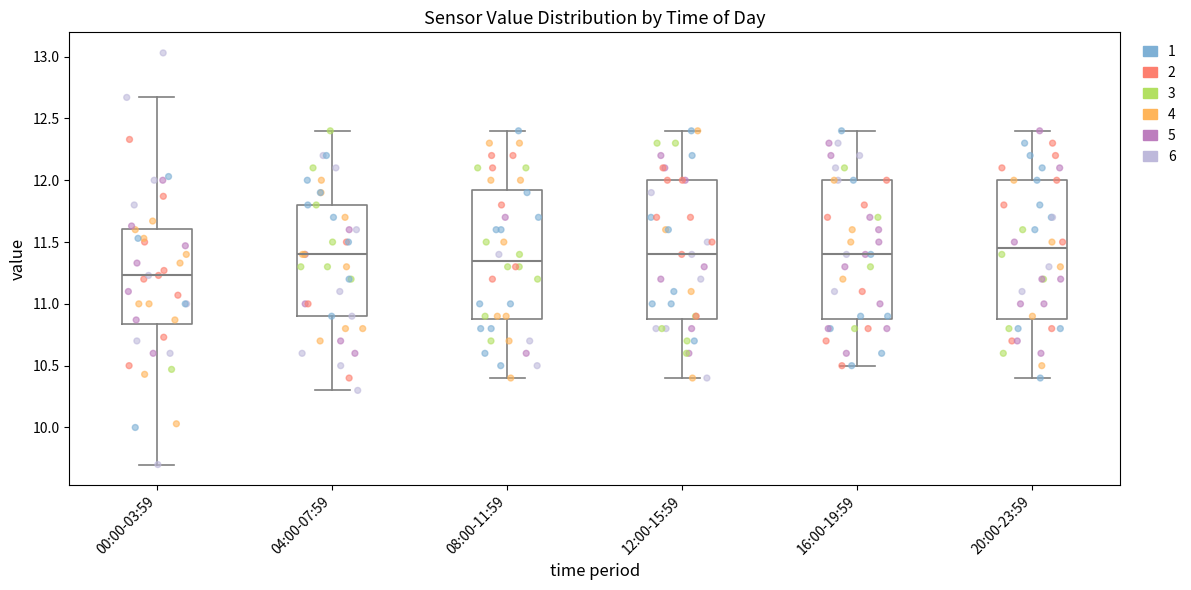

Where does the upper whisker of the box for 16:00-19:59 end on the y-axis? The values are not printed on the chart, so give them approximately, as read against the axis.

12.40